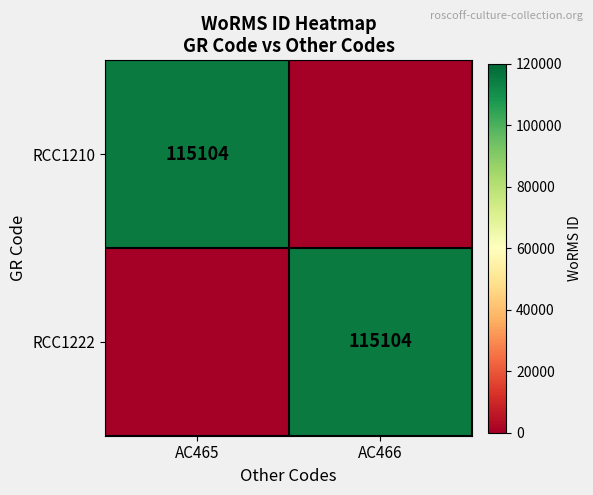

The RCC1222 series shows 70218 at AC466. True or false?

False